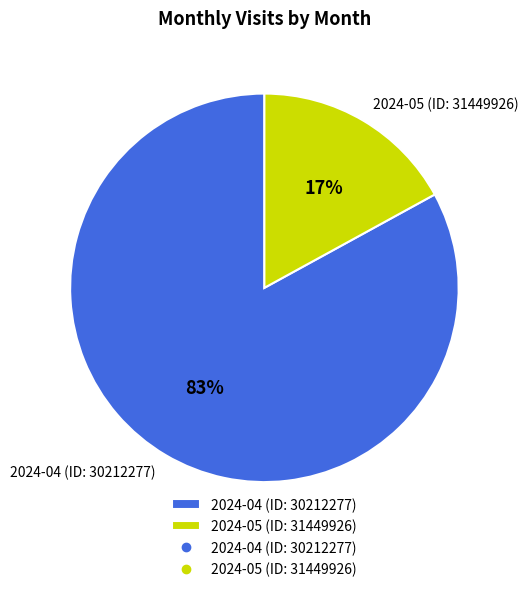

Is 2024-04 (ID: 30212277) the majority of the pie?

Yes